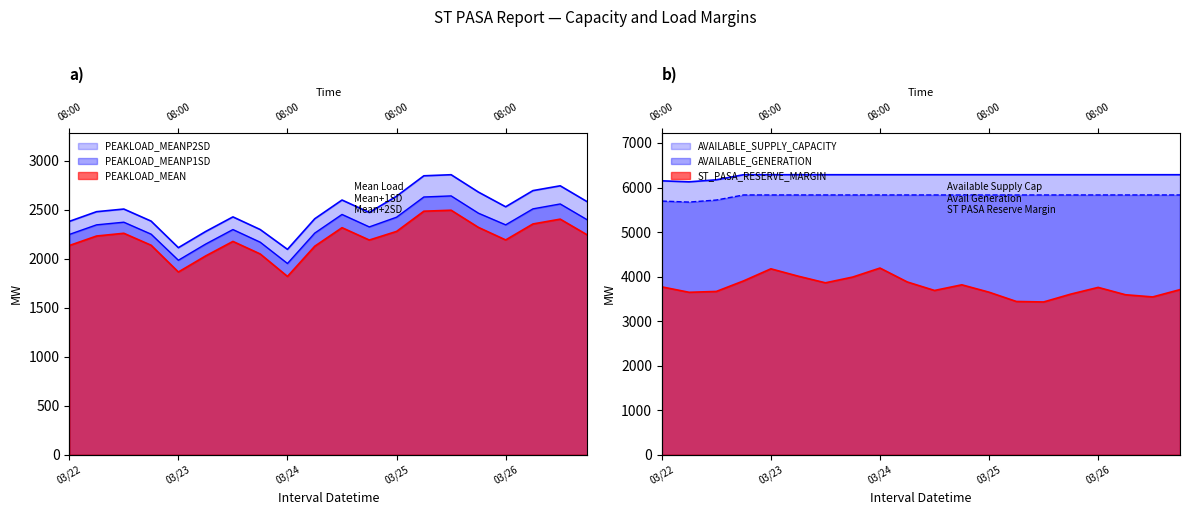

What is the difference between the highest and lowest values at 03/22?

4016